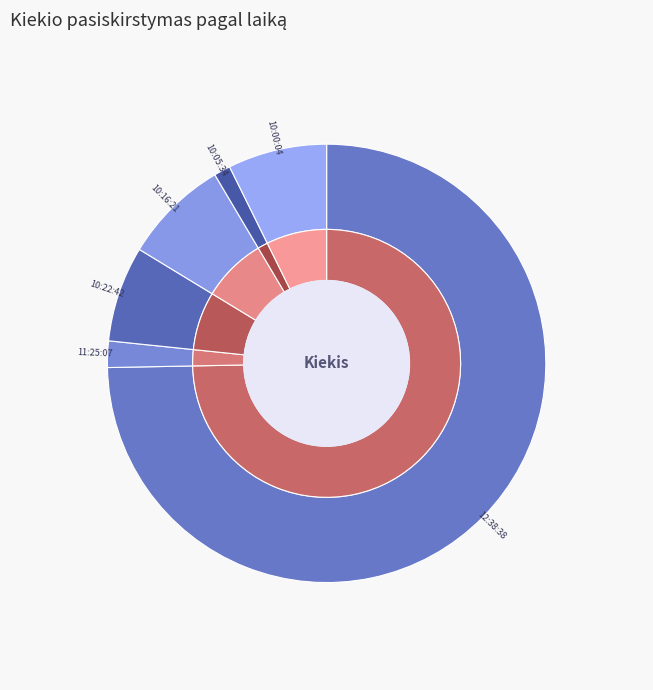

To the nearest percent, what percentage of the pie is 11:25:07?

2%